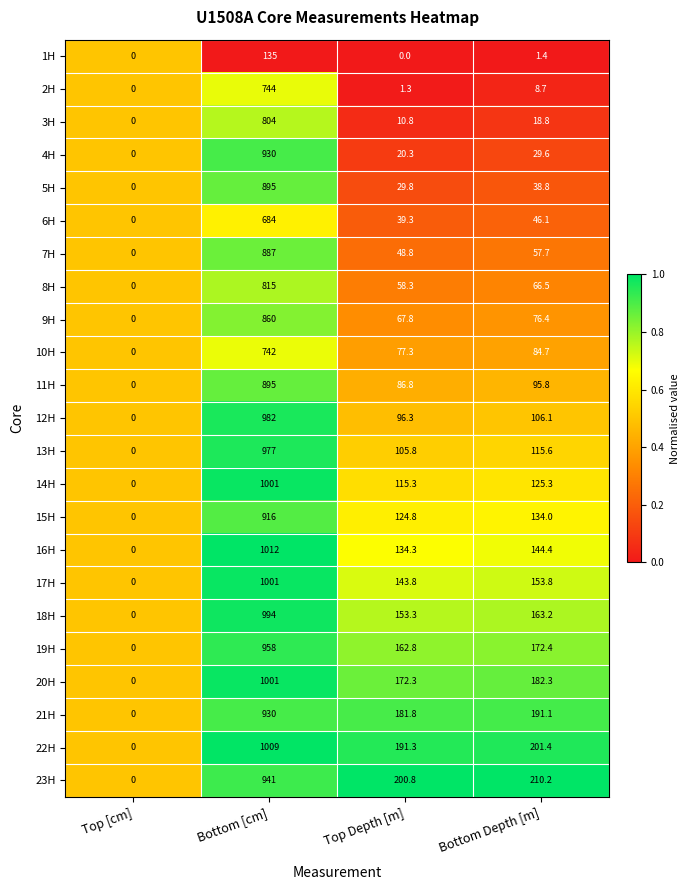

What is the difference between the maximum and minimum values in the 14H series?

1001.0